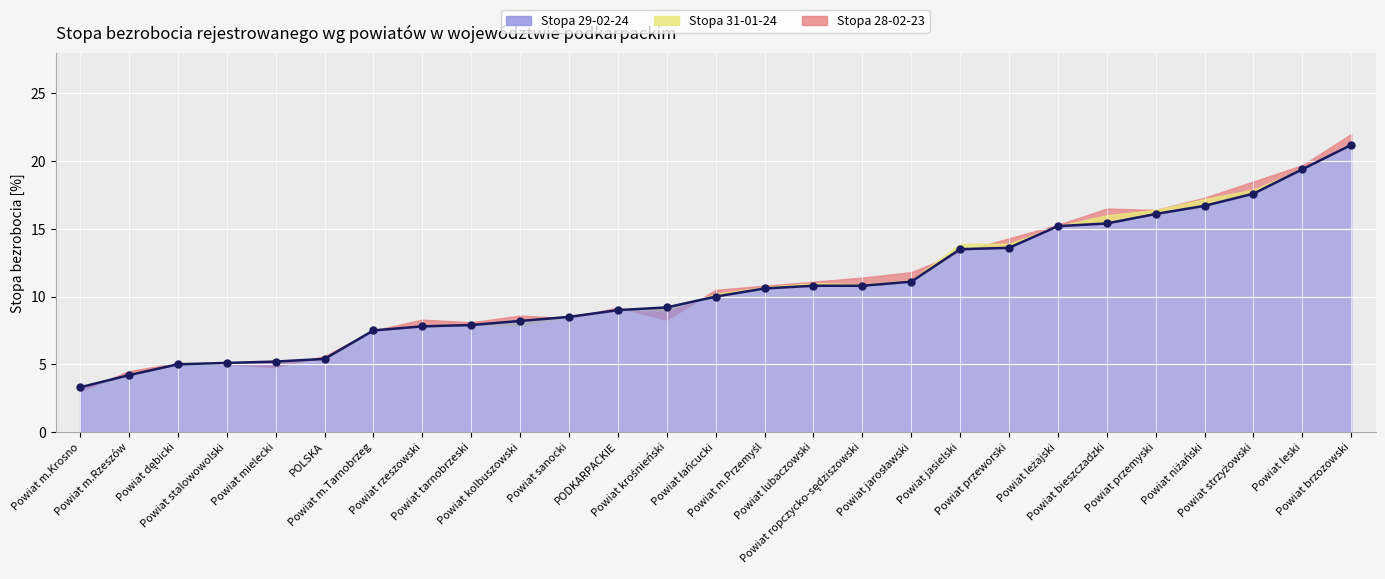

What is the difference between the highest and lowest values at Powiat tarnobrzeski?

0.2